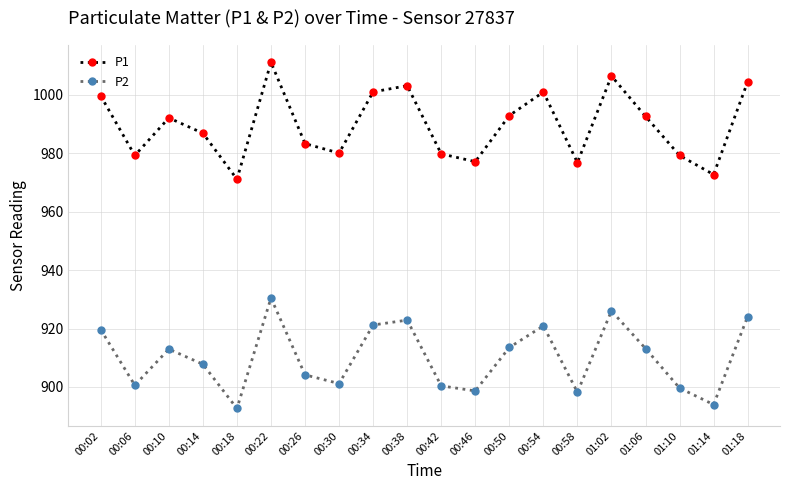

Which series has the largest total across all categories?

P1